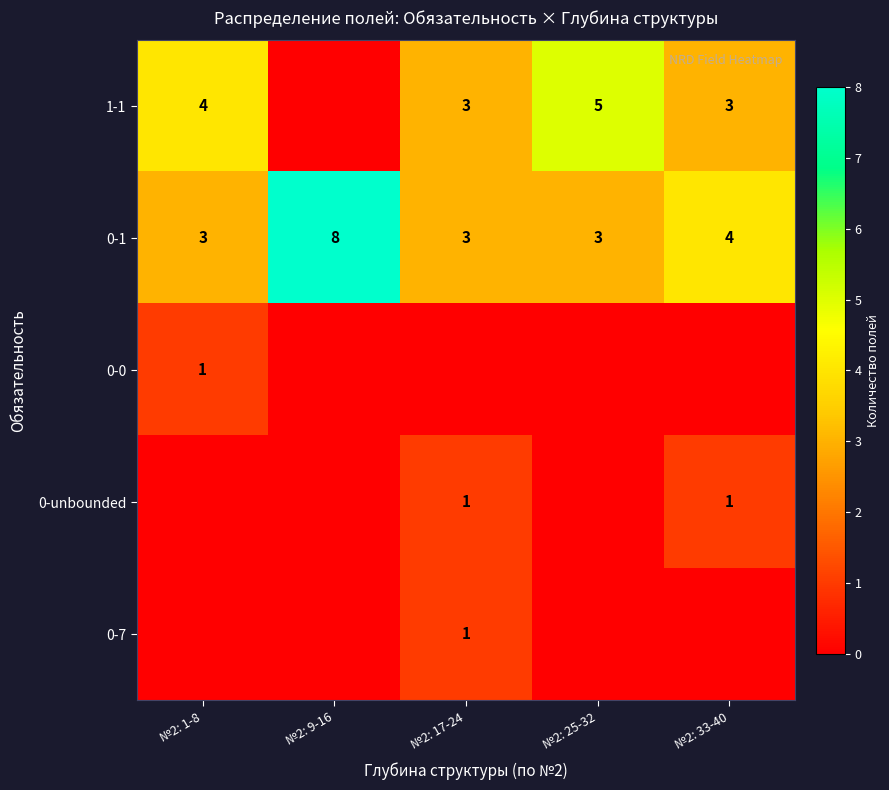

What value does the 0-1 series have at №2: 33-40?

4